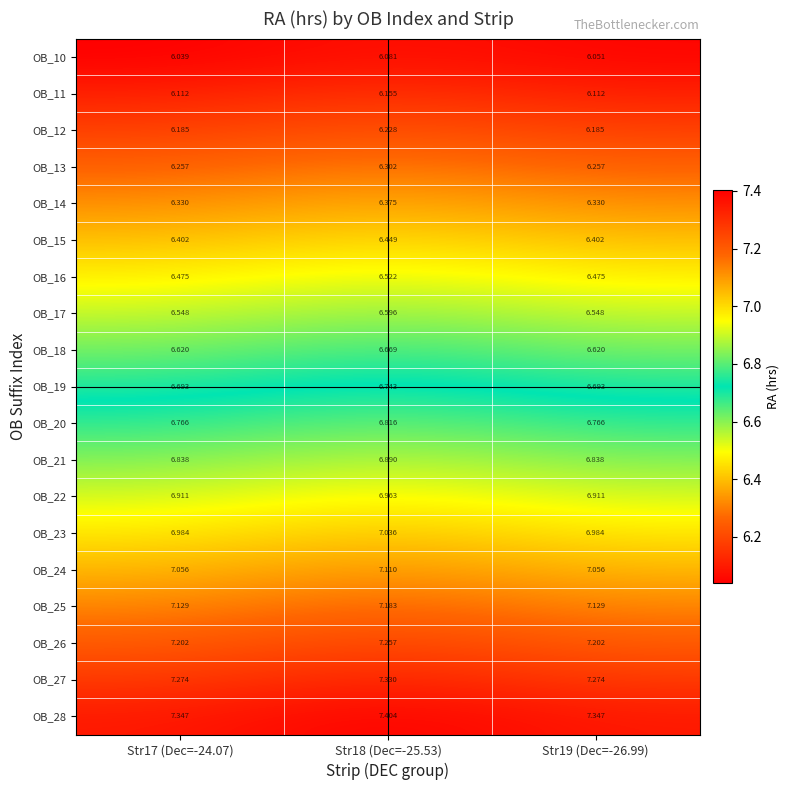

Is the value of OB_26 at Str18 (Dec=-25.53) greater than the value of OB_14 at Str17 (Dec=-24.07)?

Yes